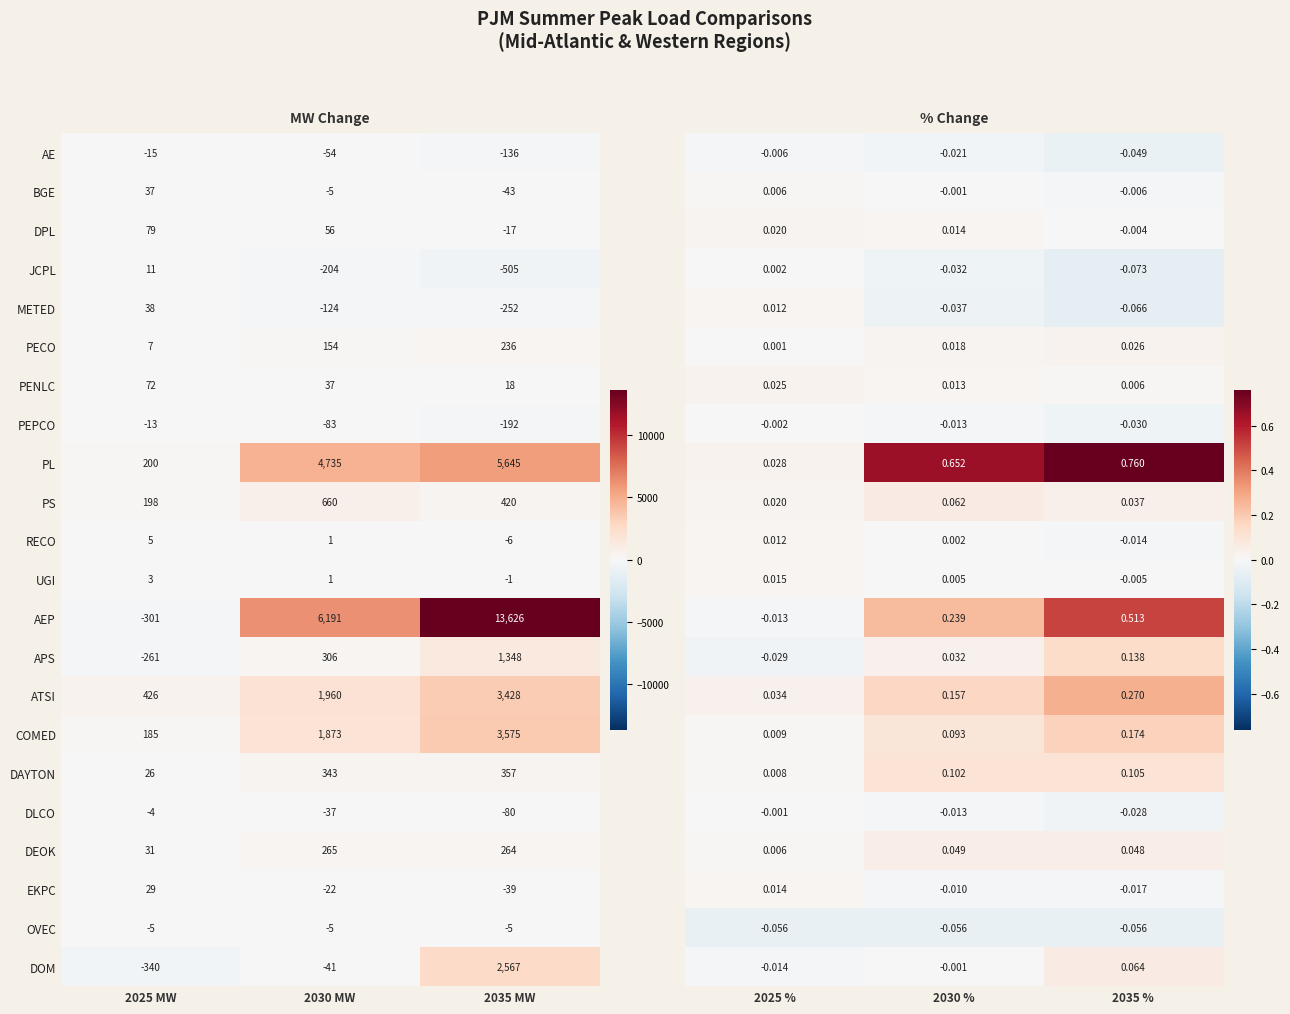

Is it true that PECO equals 267 at 2030 MW?

False